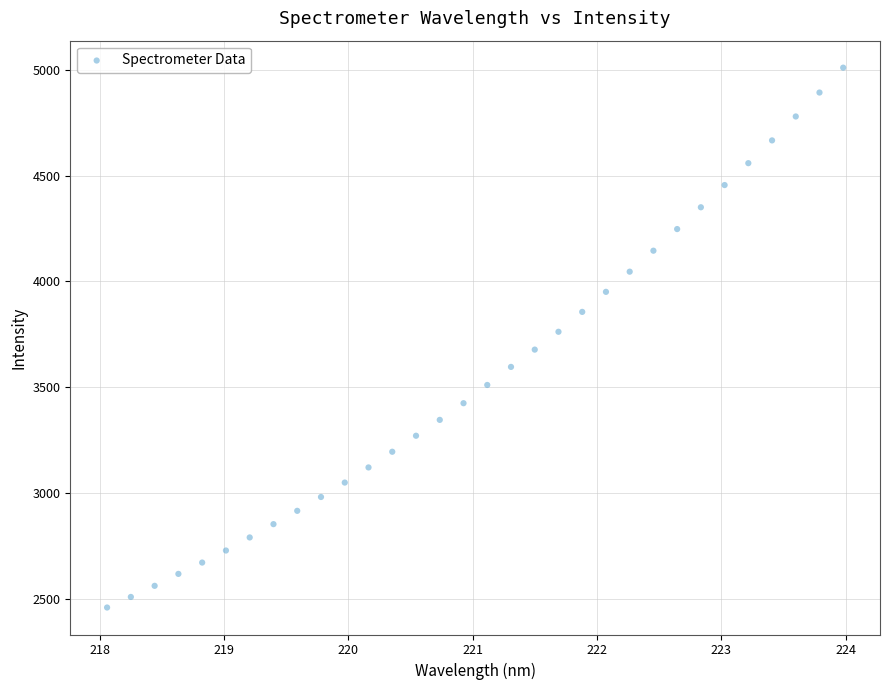

What is the range of X values (max minus min)?

5.9